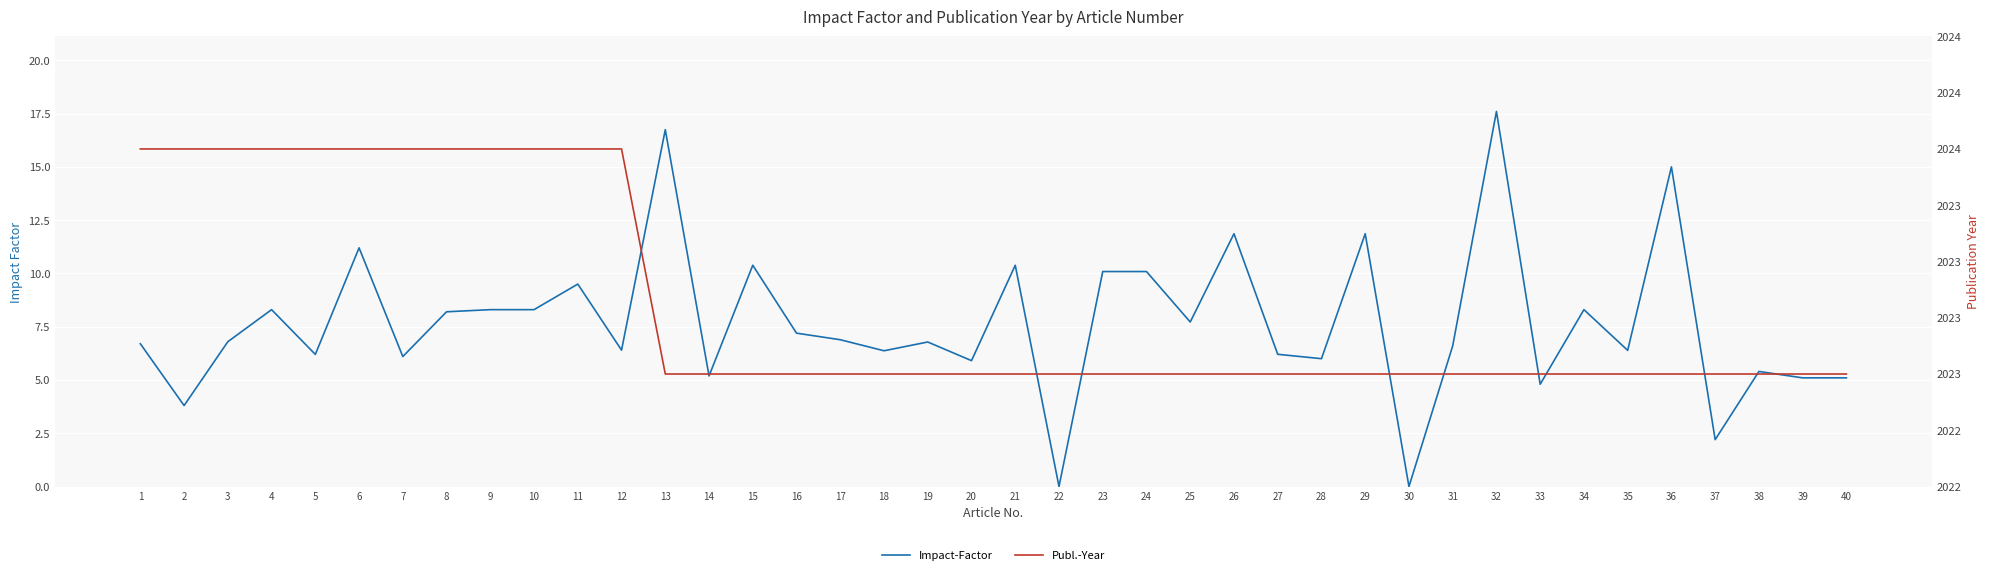

Which category has the highest value in the Impact-Factor series?

32